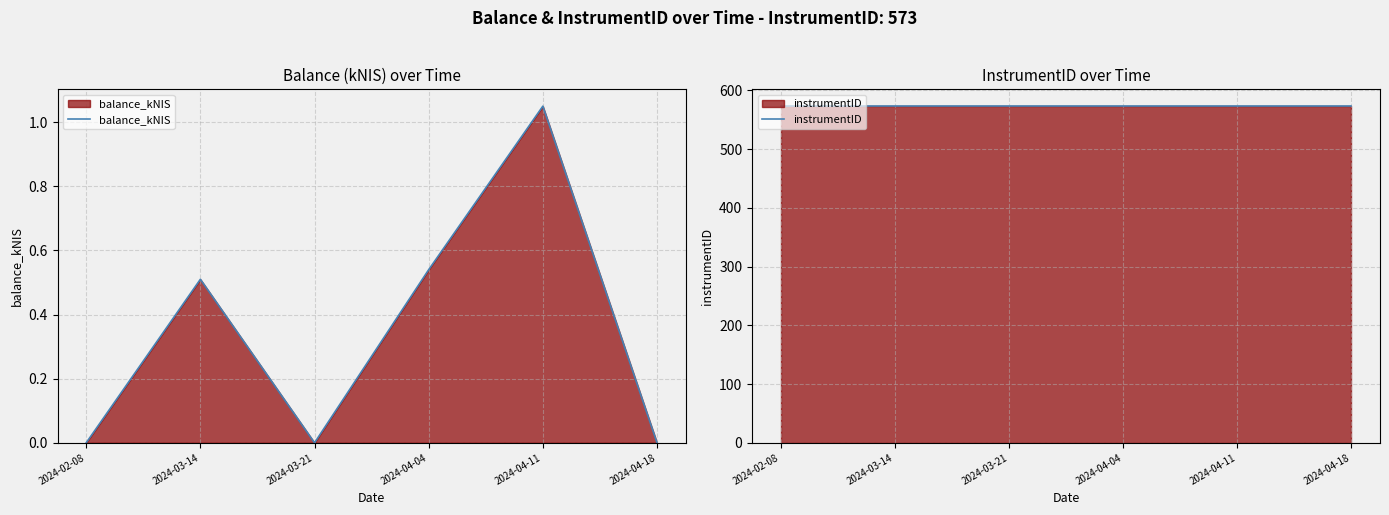

Which series changed the most between 2024-04-11 and 2024-04-18?

balance_kNIS